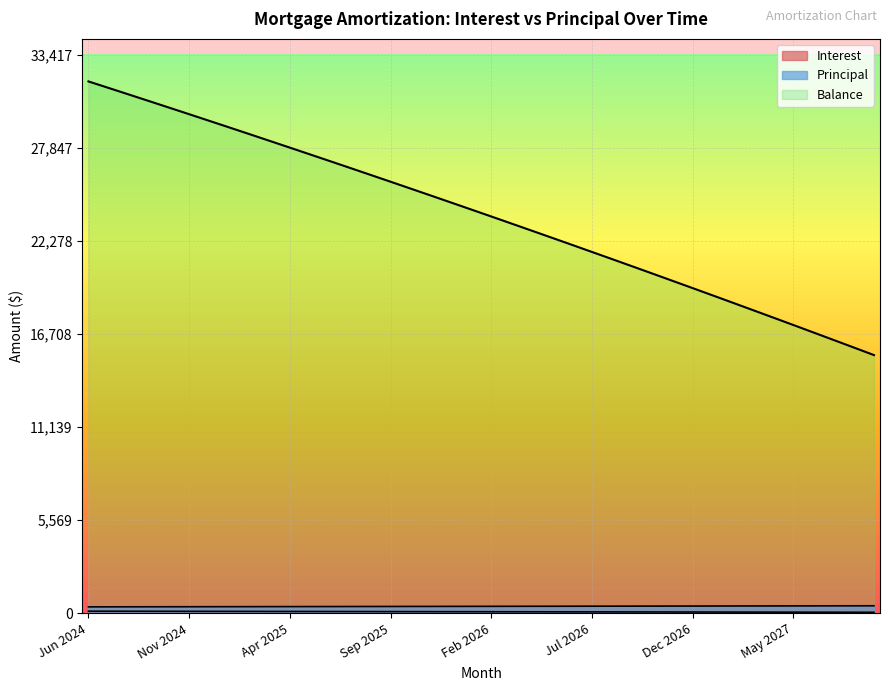

What position from the right is Jan 2027?

9